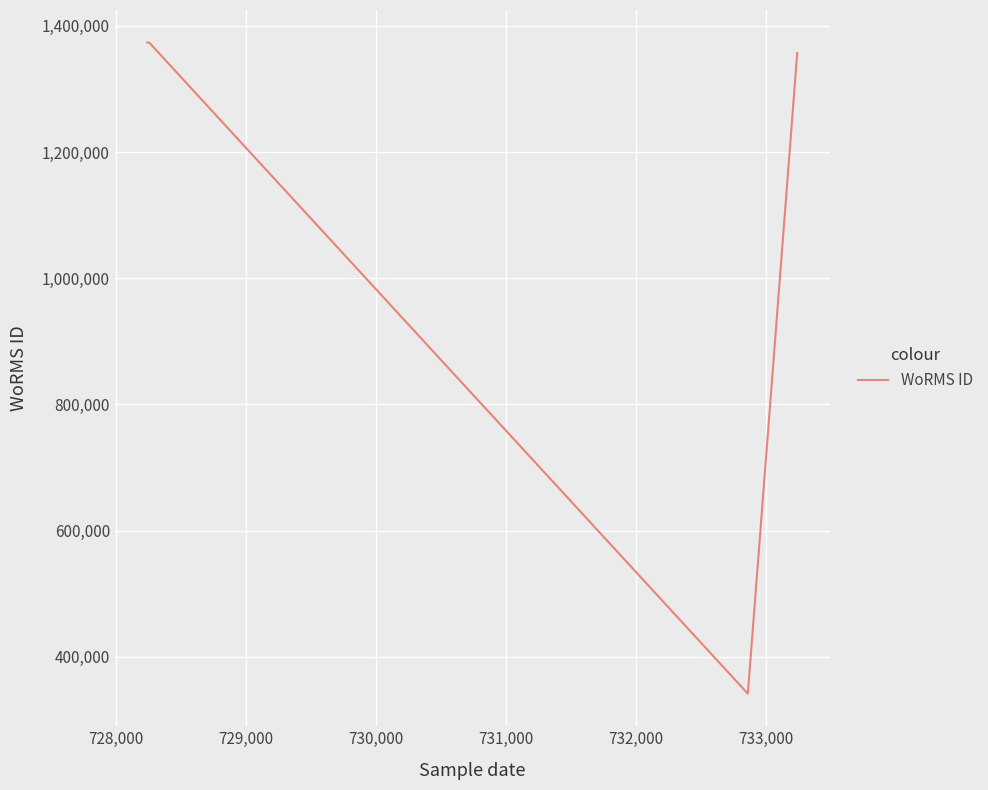

True or false: the data has more than 0 interior local peaks.

True